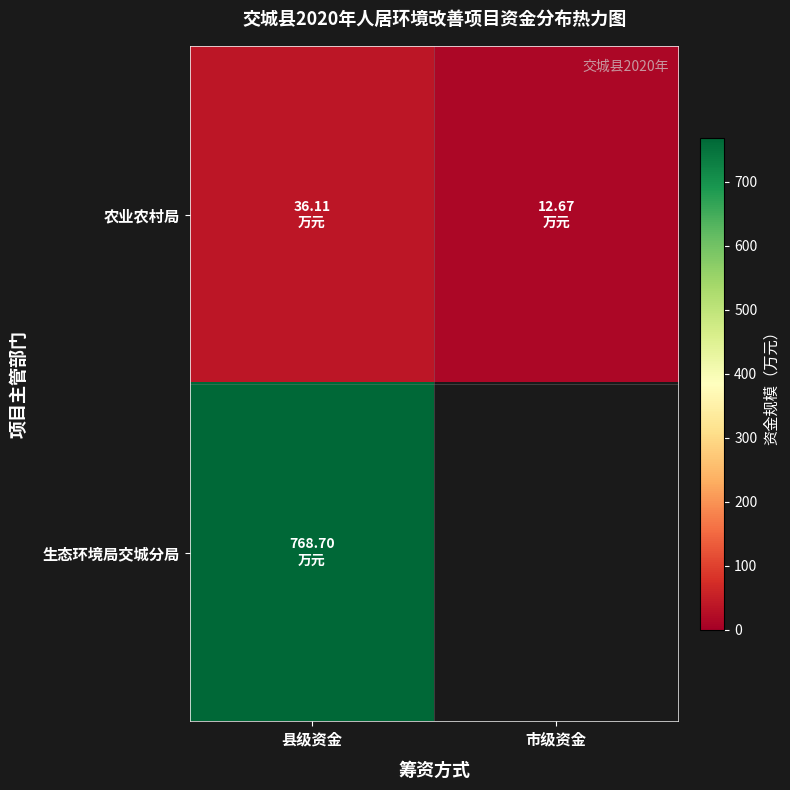

What is the total value across all series at 县级资金?

804.8